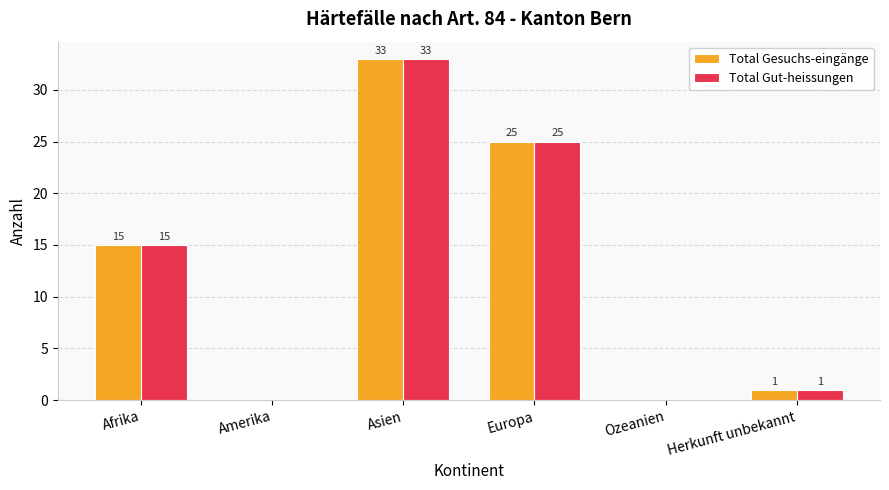

What is the sum of the Total Gesuchs-eingänge values at Europa and Afrika?

40